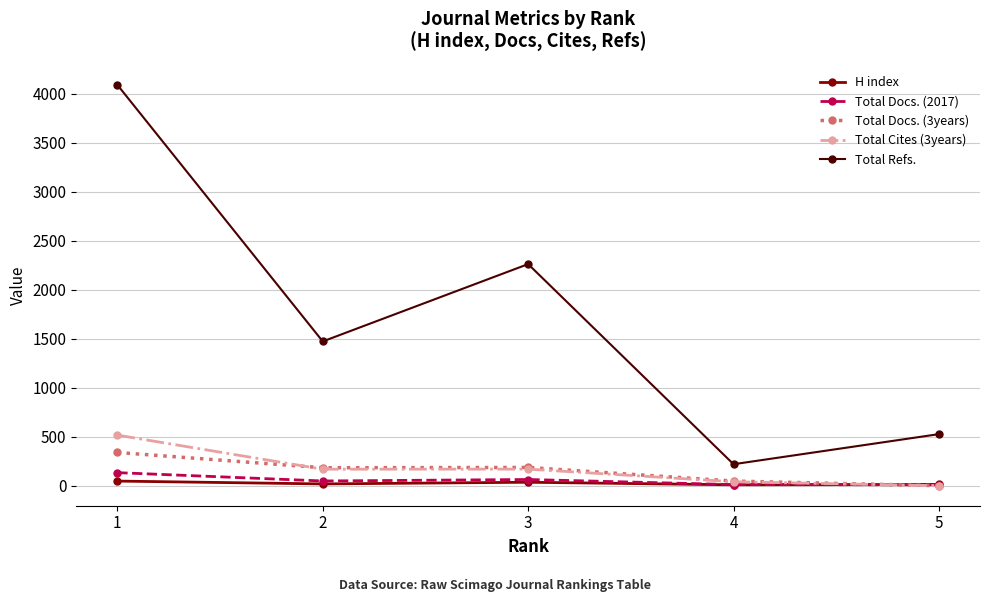

Which category has the highest value in the Total Docs. (3years) series?

1